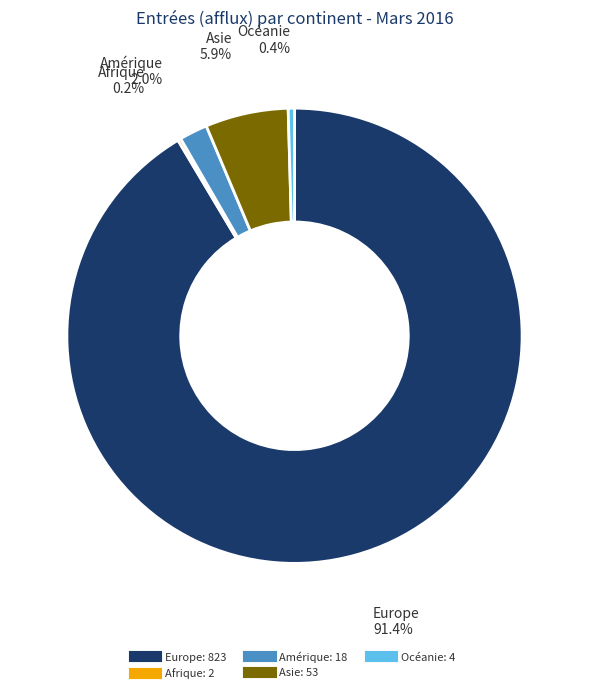

Approximately how many times larger is the value at Océanie compared to Amérique?

0.2